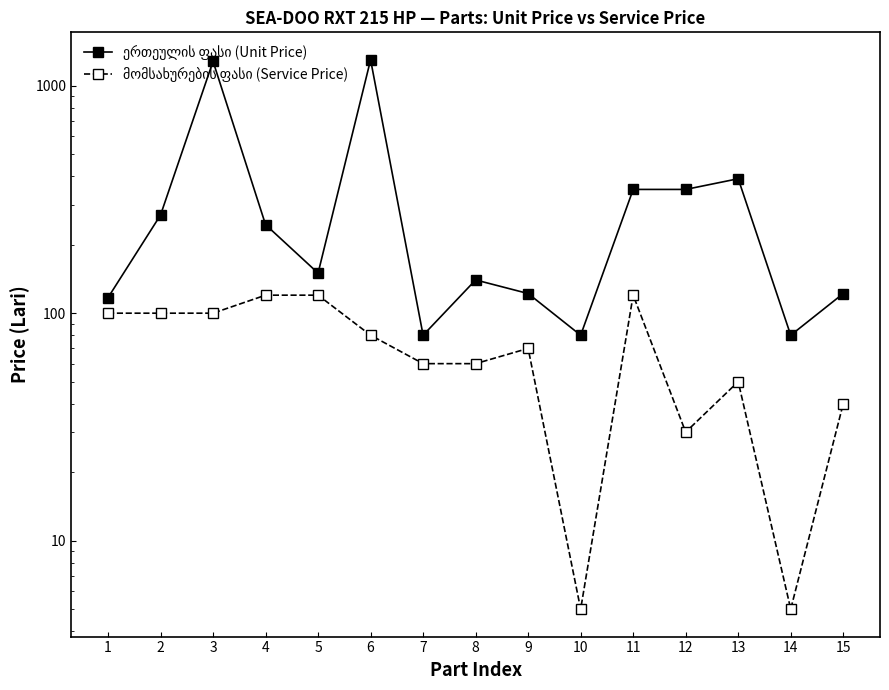

What is the minimum value for მომსახურების ფასი (Service Price)?

5